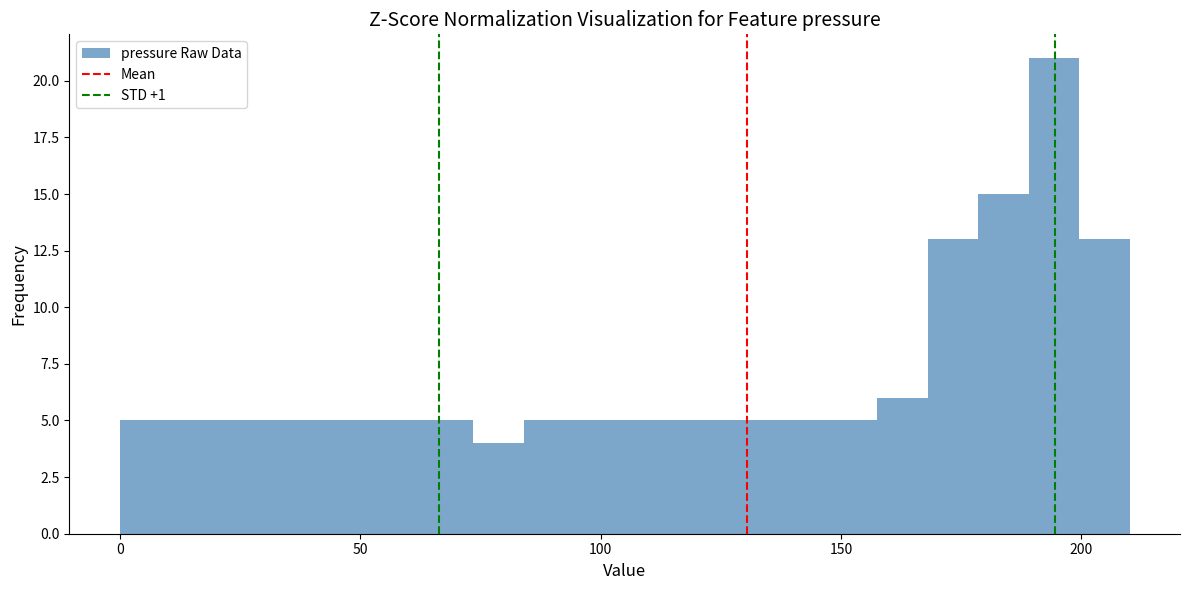

Read against the x-axis, roughly where is the centre of the tallest bar?

195